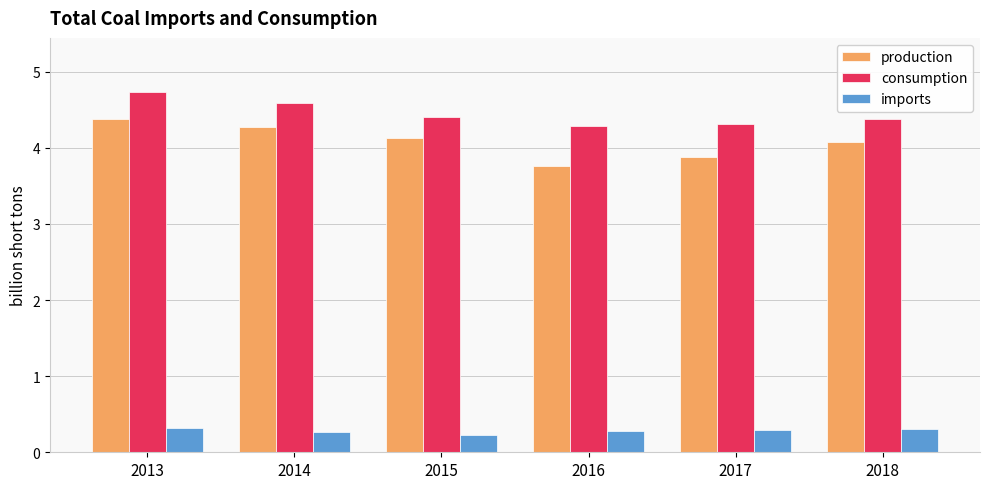

What is the average value of the consumption series?

4.5